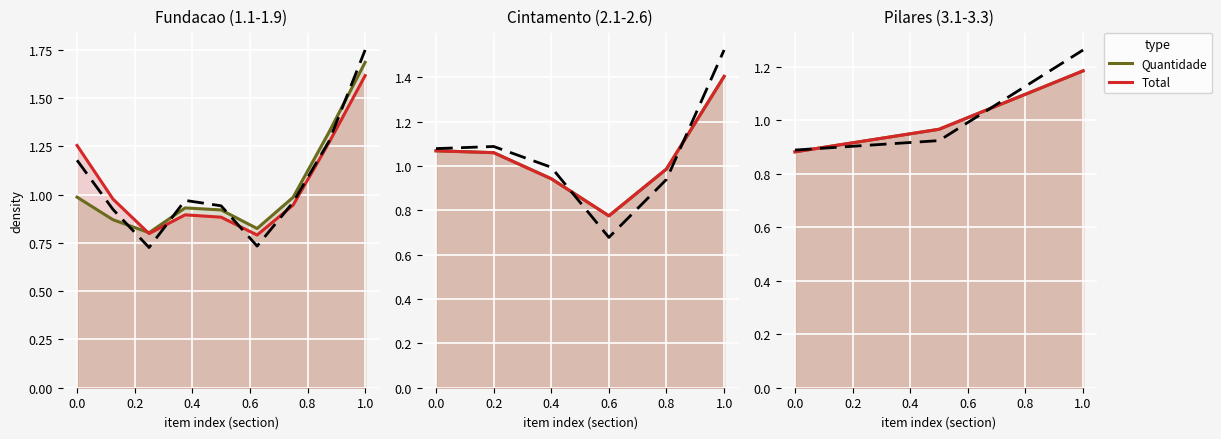

Rank the series at 1.0 from lowest to highest value.

Quantidade, Total